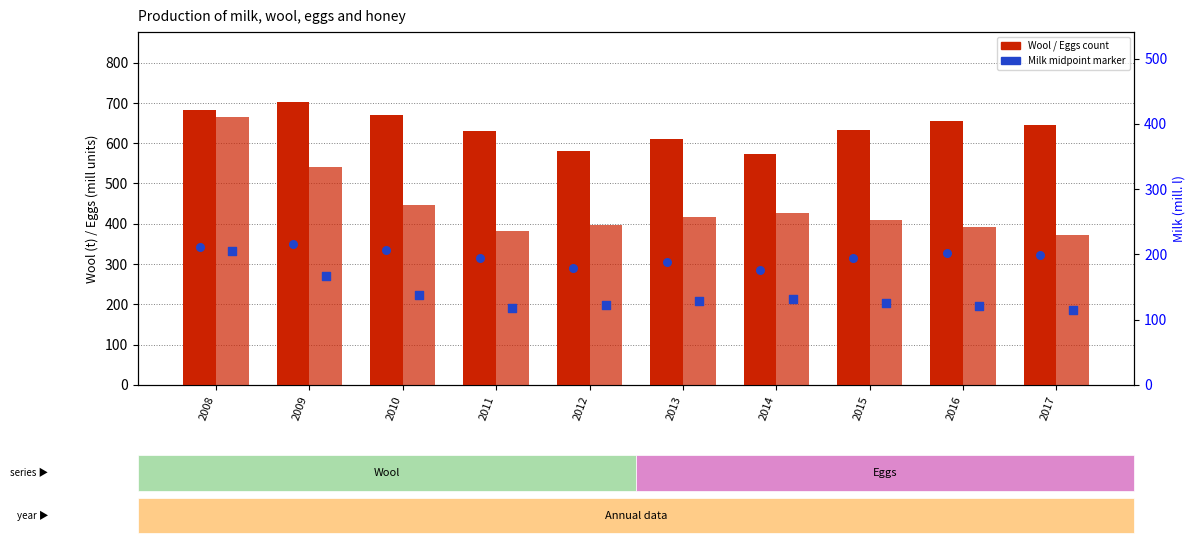

Is the value of Cows milk (mill. l) at 2012 greater than the value of Eggs (mill units) at 2009?

No